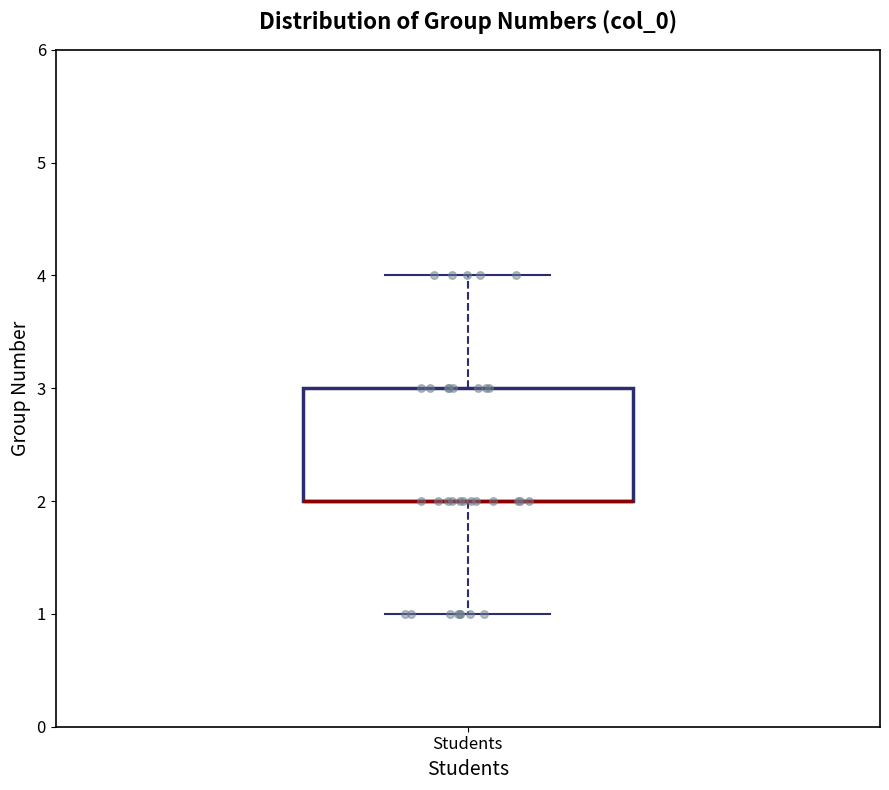

Where is the lower edge of the box for Students on the y-axis? The values are not printed on the chart, so give them approximately, as read against the axis.

2